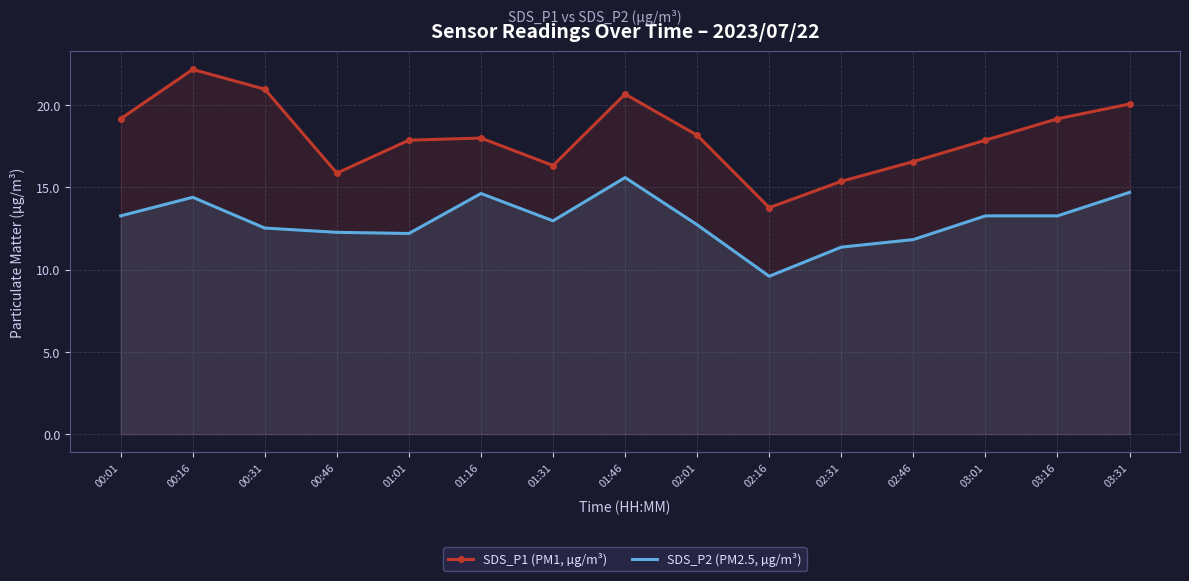

List the series in order of their overall mean, highest first.

SDS_P1 (PM1, µg/m³), SDS_P2 (PM2.5, µg/m³)